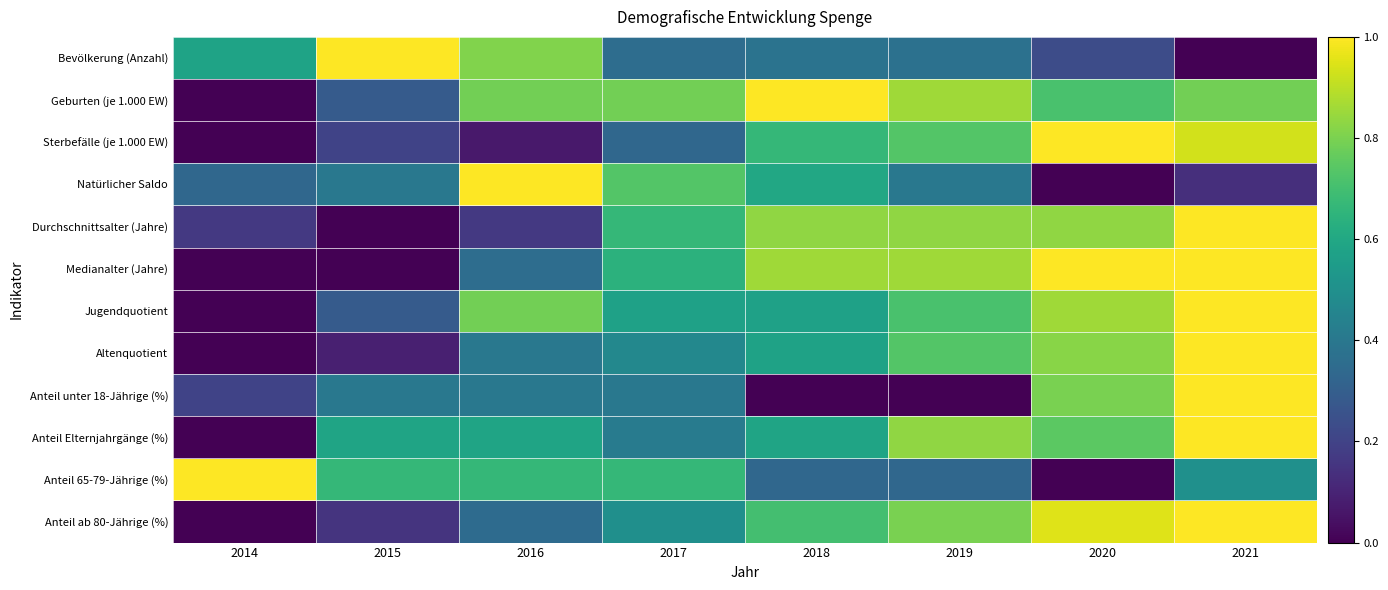

Count the number of categories in the chart.

8